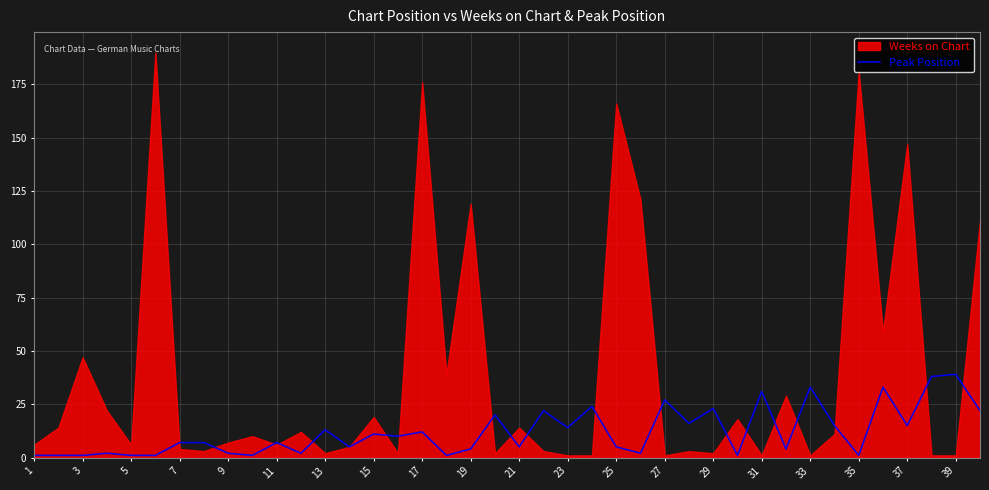

True or false: Peak Position has a value of 15 at 37.

True